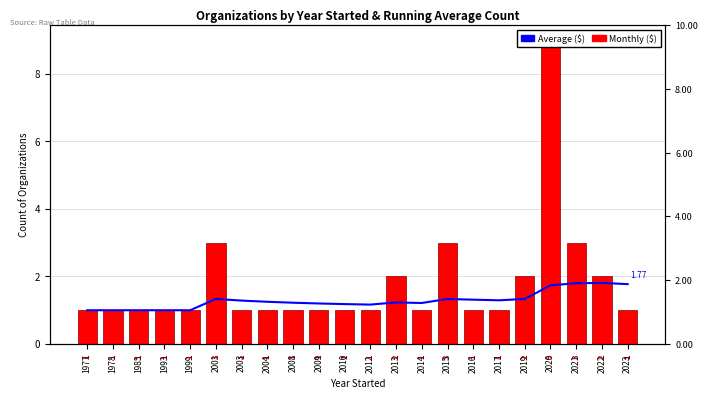

Reading left to right, transcribe all the data shown in this chart.

Average ($): 1.0	1.0	1.0	1.0	1.0	1.3	1.3	1.2	1.2	1.2	1.2	1.2	1.2	1.2	1.3	1.3	1.3	1.3	1.7	1.8	1.8	1.8
Monthly ($): 1.0	1.0	1.0	1.0	1.0	3.0	1.0	1.0	1.0	1.0	1.0	1.0	2.0	1.0	3.0	1.0	1.0	2.0	9.0	3.0	2.0	1.0